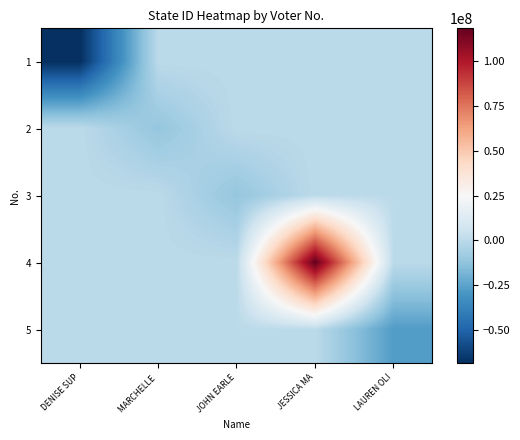

Reading right to left, what are all the values shown in this chart?

1: LAUREN OLI=0.0	JESSICA MA=0.0	JOHN EARLE=0.0	MARCHELLE =0.0	DENISE SUP=-68515213.6
2: LAUREN OLI=0.0	JESSICA MA=0.0	JOHN EARLE=0.0	MARCHELLE =-11273251.6	DENISE SUP=0.0
3: LAUREN OLI=0.0	JESSICA MA=0.0	JOHN EARLE=-11248320.6	MARCHELLE =0.0	DENISE SUP=0.0
4: LAUREN OLI=0.0	JESSICA MA=118295502.4	JOHN EARLE=0.0	MARCHELLE =0.0	DENISE SUP=0.0
5: LAUREN OLI=-27258716.6	JESSICA MA=0.0	JOHN EARLE=0.0	MARCHELLE =0.0	DENISE SUP=0.0